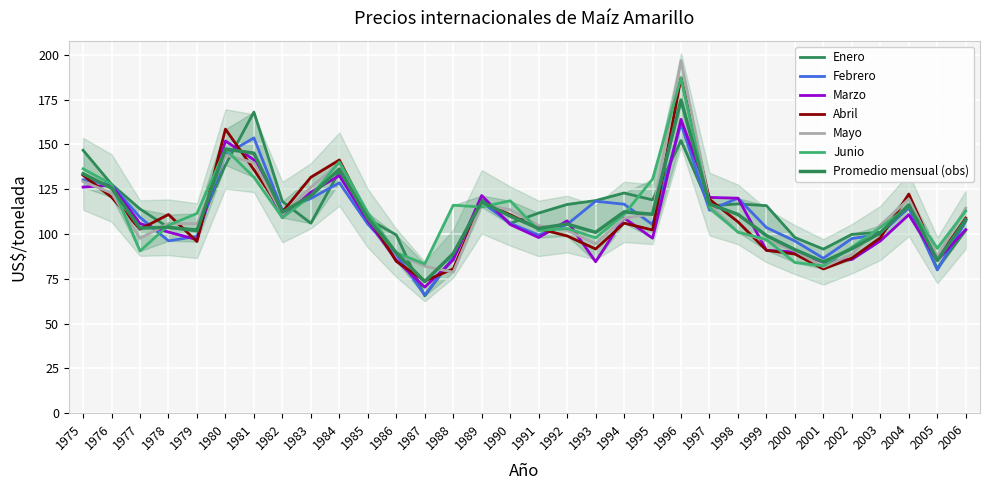

Rank the series at 1978 from lowest to highest value.

Febrero, Marzo, Enero, Junio, Mayo, Abril